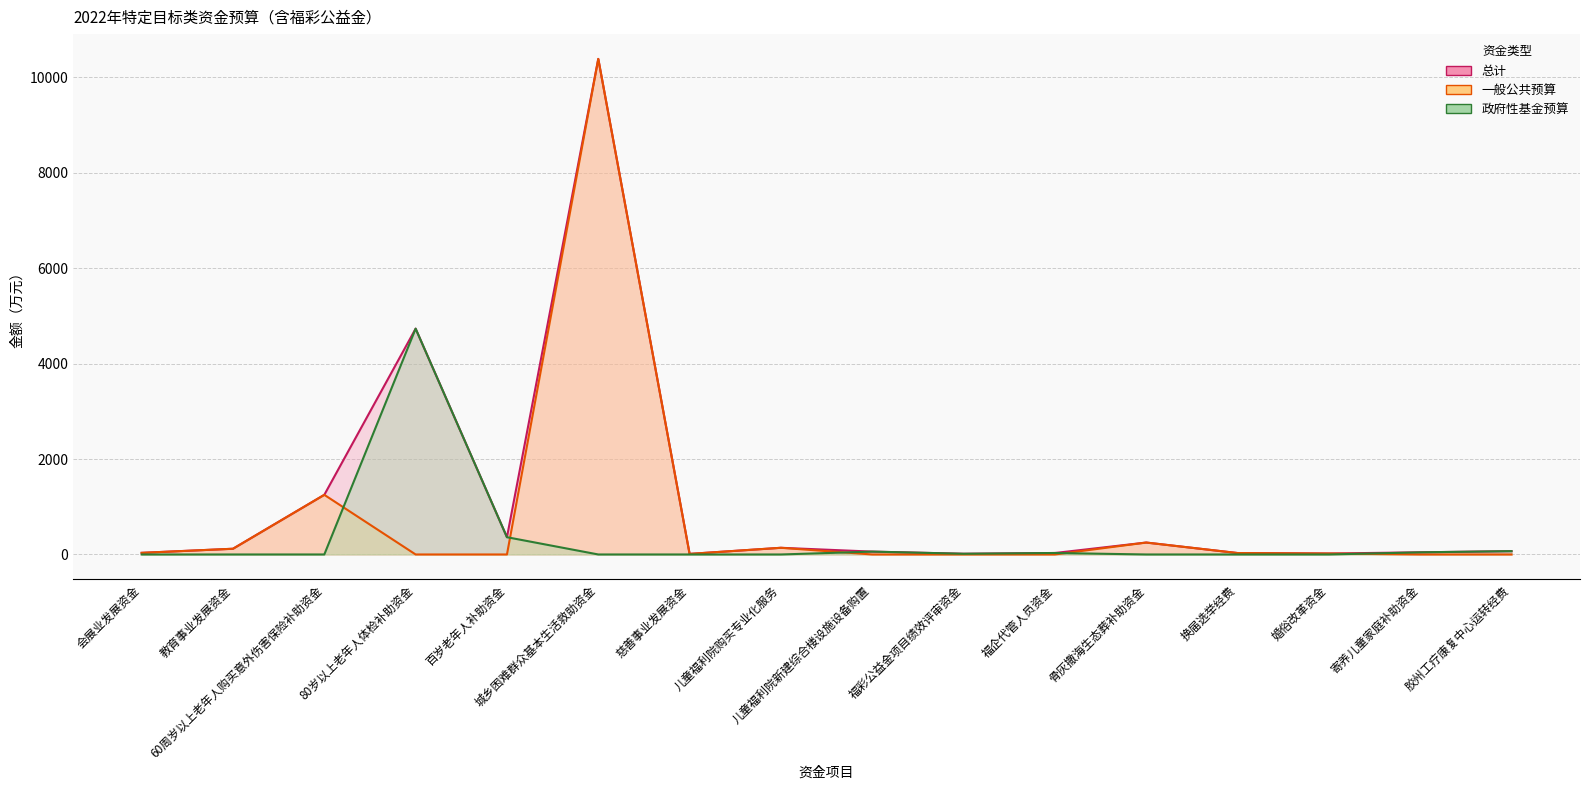

Does the chart display data point markers on the line(s)?

No